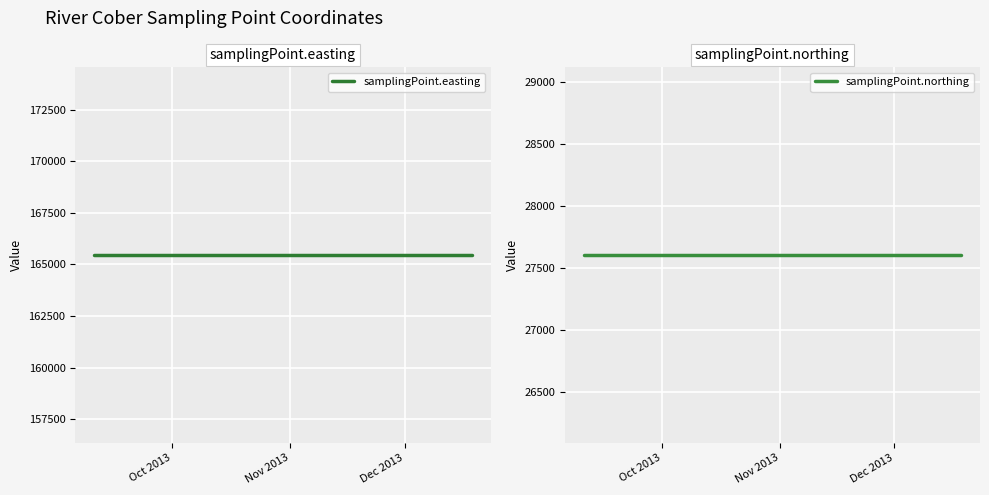

Which series changed the most between Oct 2013 and Dec 2013?

samplingPoint.easting